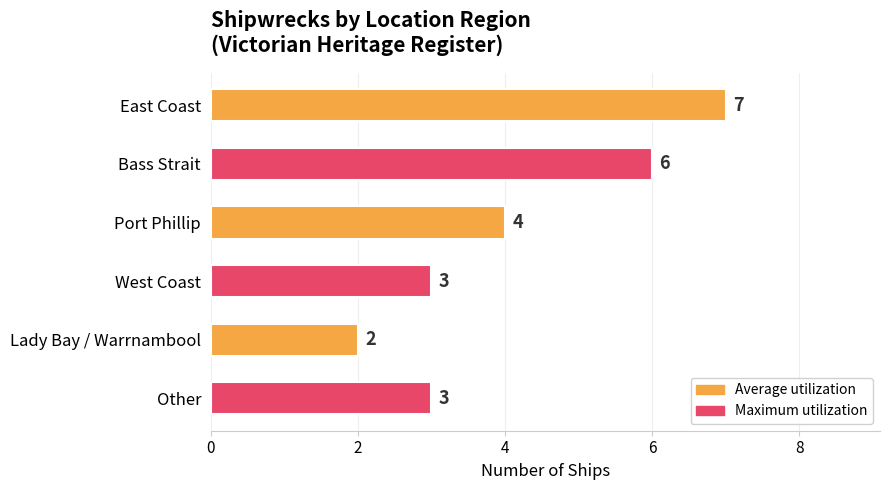

The chart shows a value of 5 at West Coast. True or false?

False